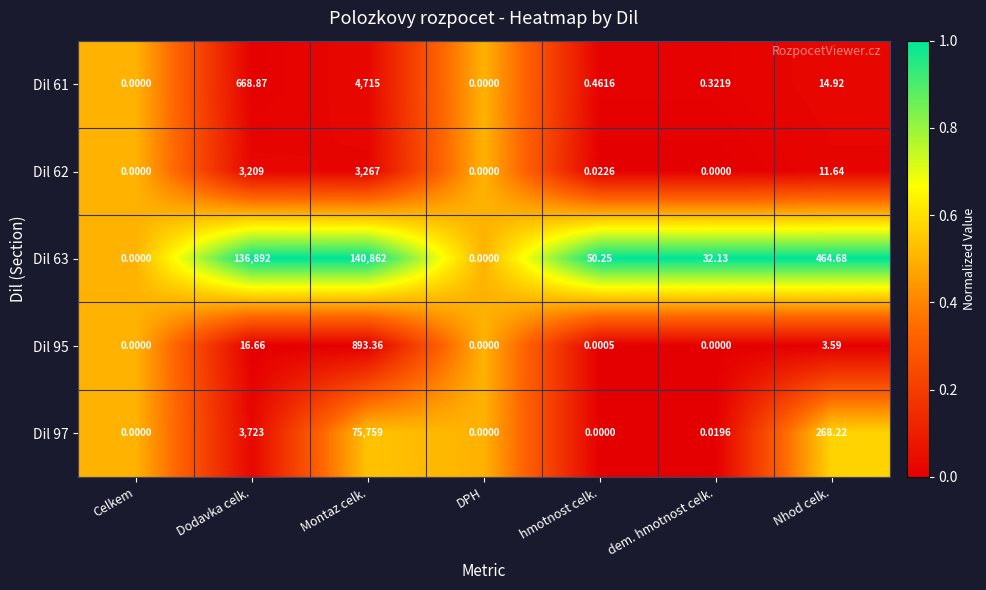

How many data points does each series have?

7